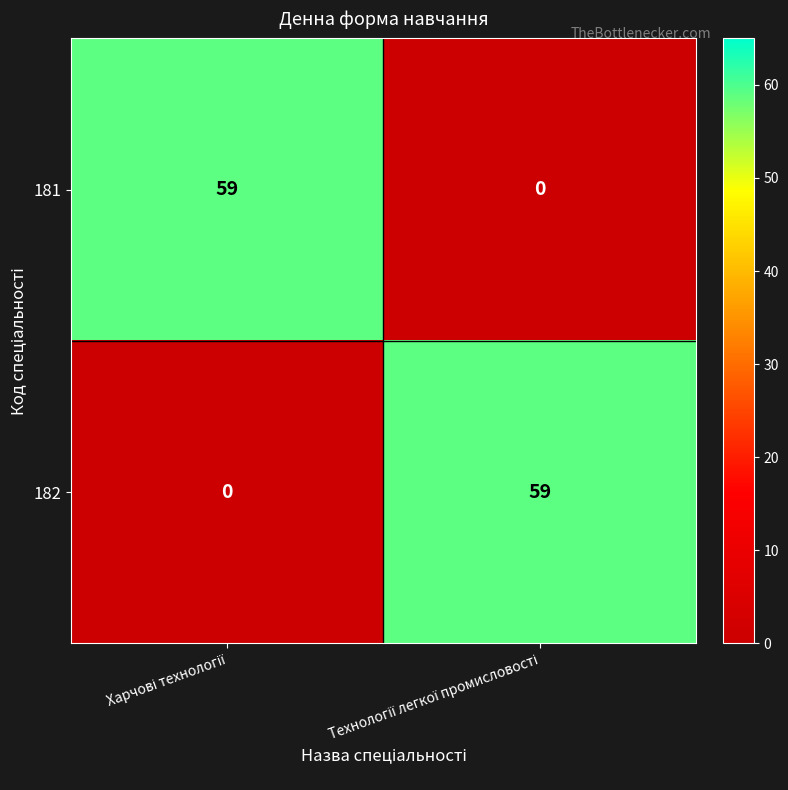

What is the difference between the maximum and minimum values in the 181 series?

59